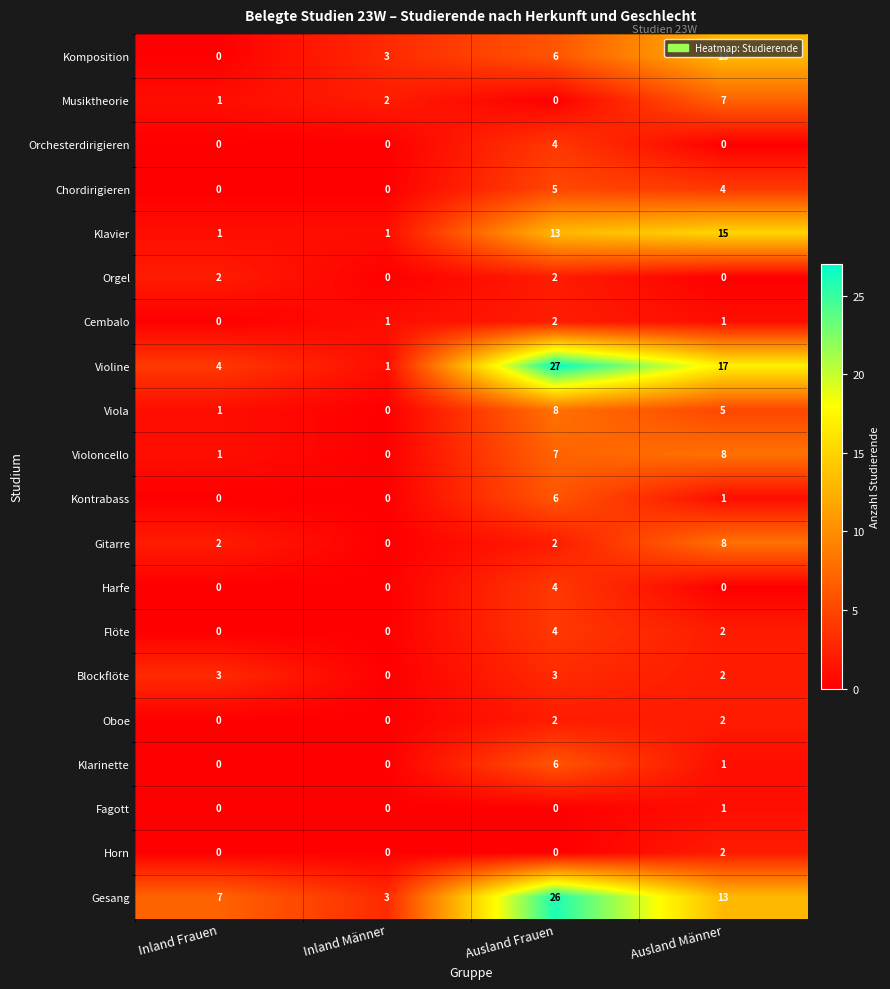

How many Fagott values are between 0 and 1?

4